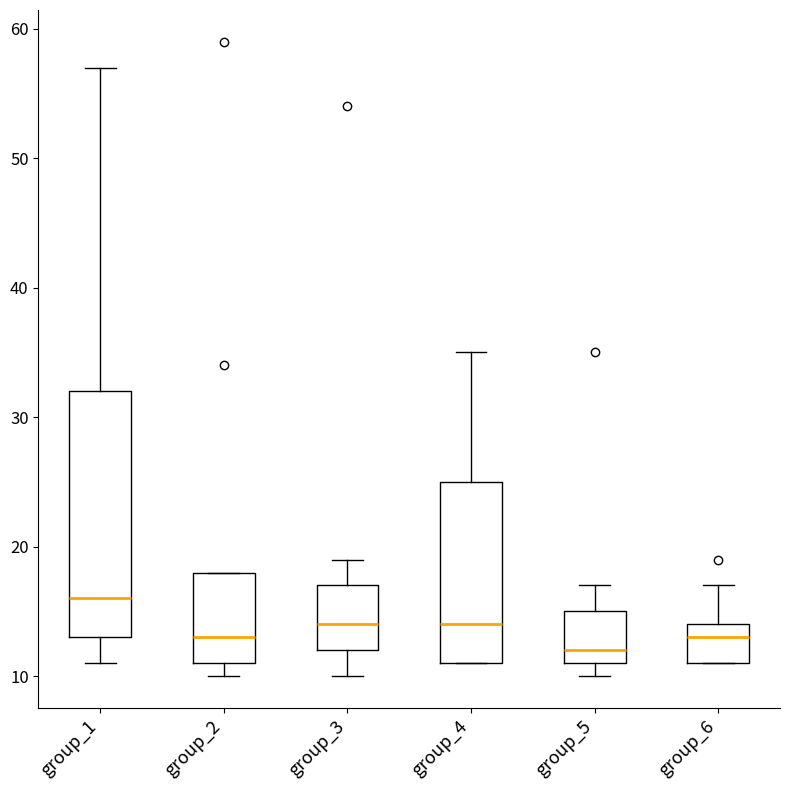

Where is the upper edge of the box for group_4 on the y-axis? The values are not printed on the chart, so give them approximately, as read against the axis.

25